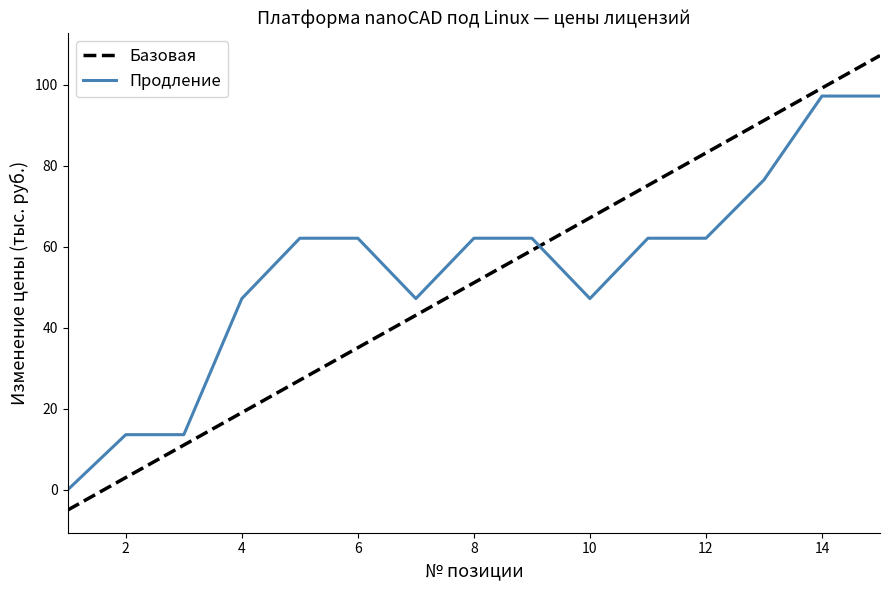

Rank the series by their maximum value, from lowest to highest.

Продление, Базовая